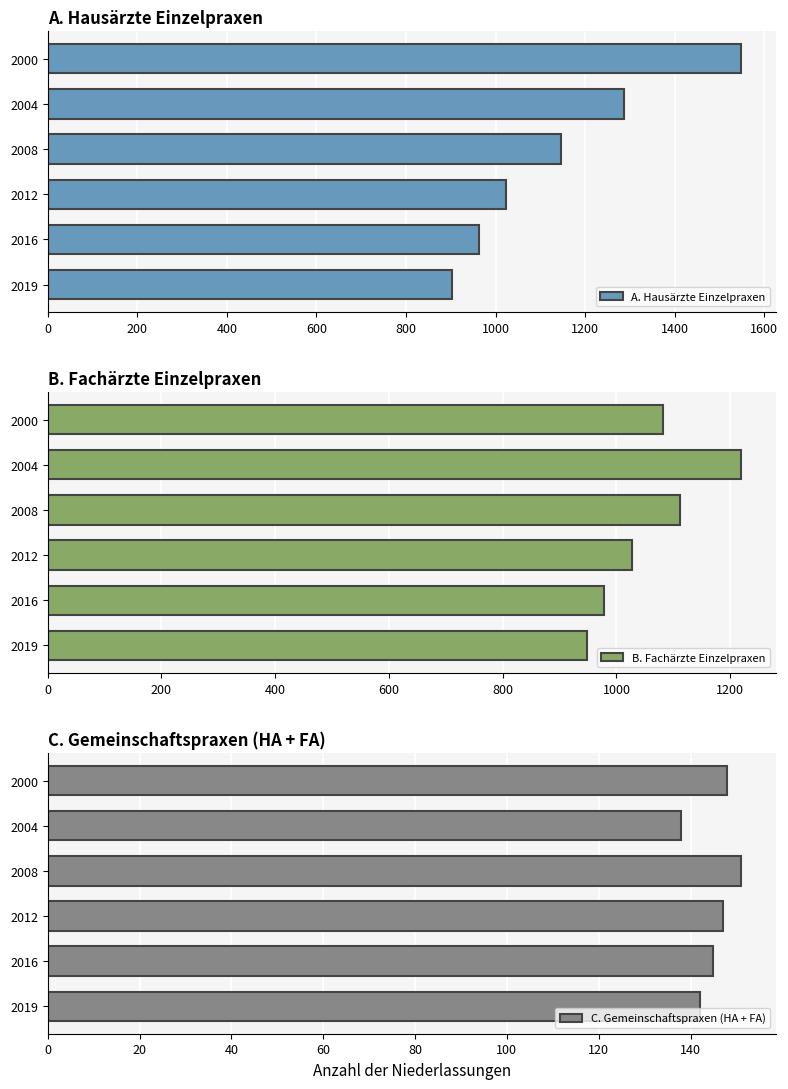

What is the sum of the C. Gemeinschaftspraxen (HA + FA) values at 2000 and 2008?

299